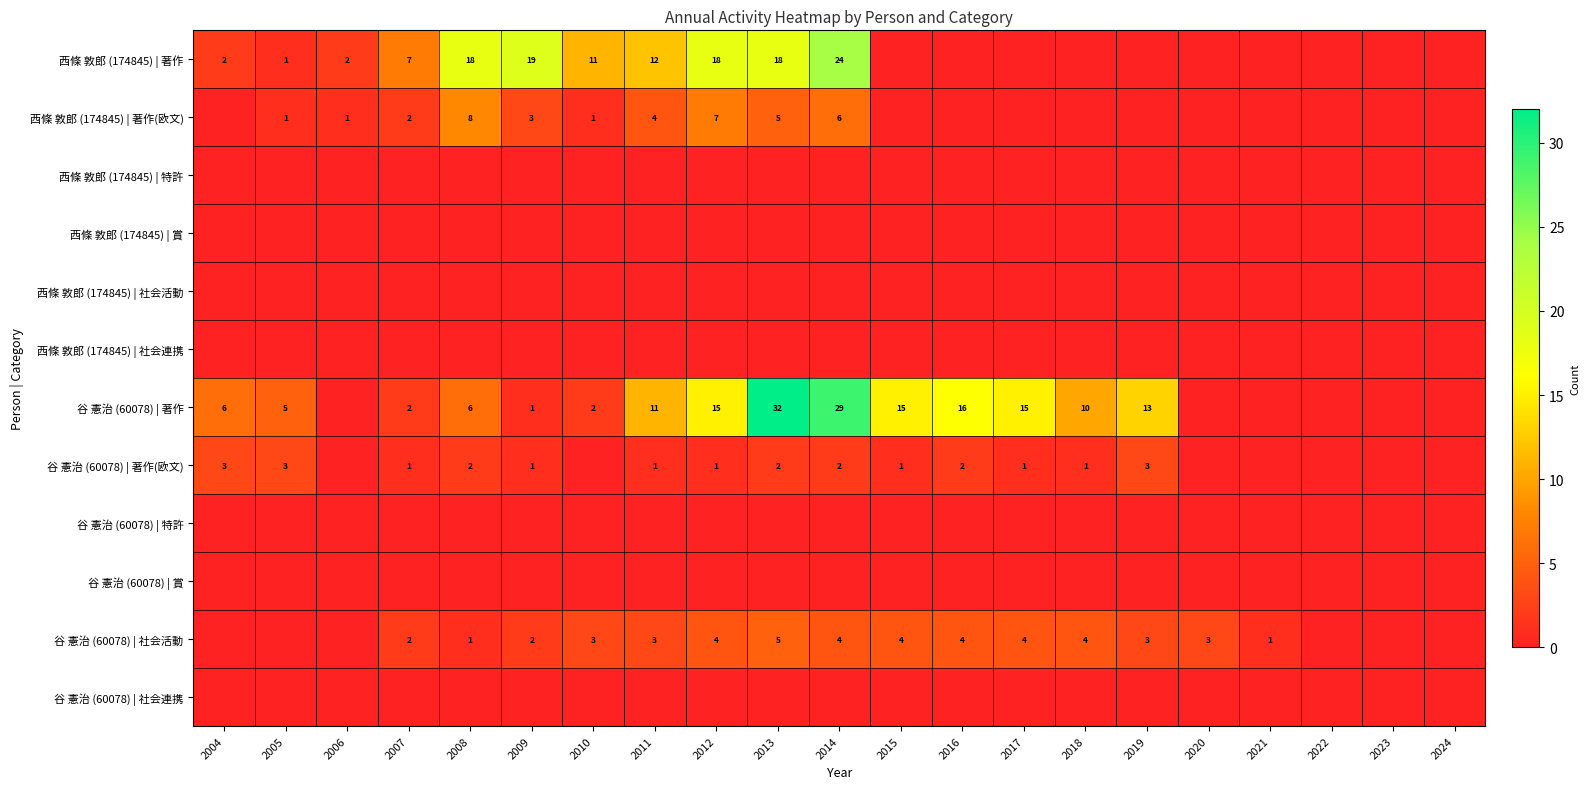

Between 2017 and 2011, which is larger?

2011